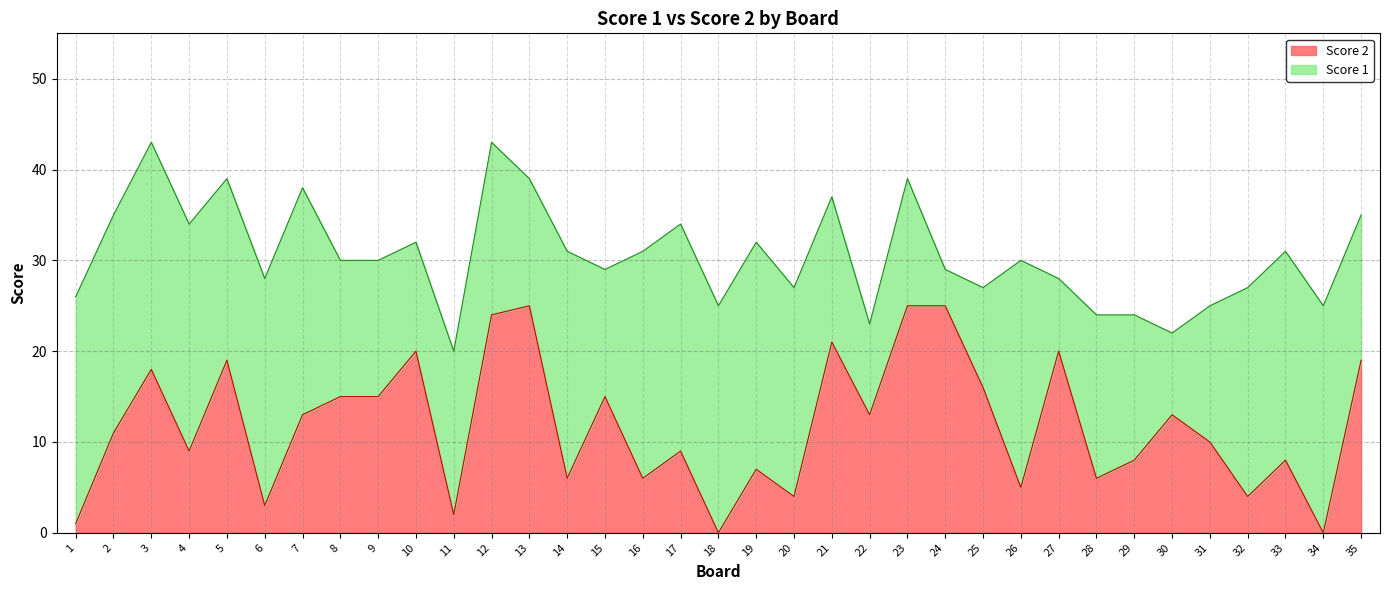

True or false: Score 2 has a value of 11 at 21.

False